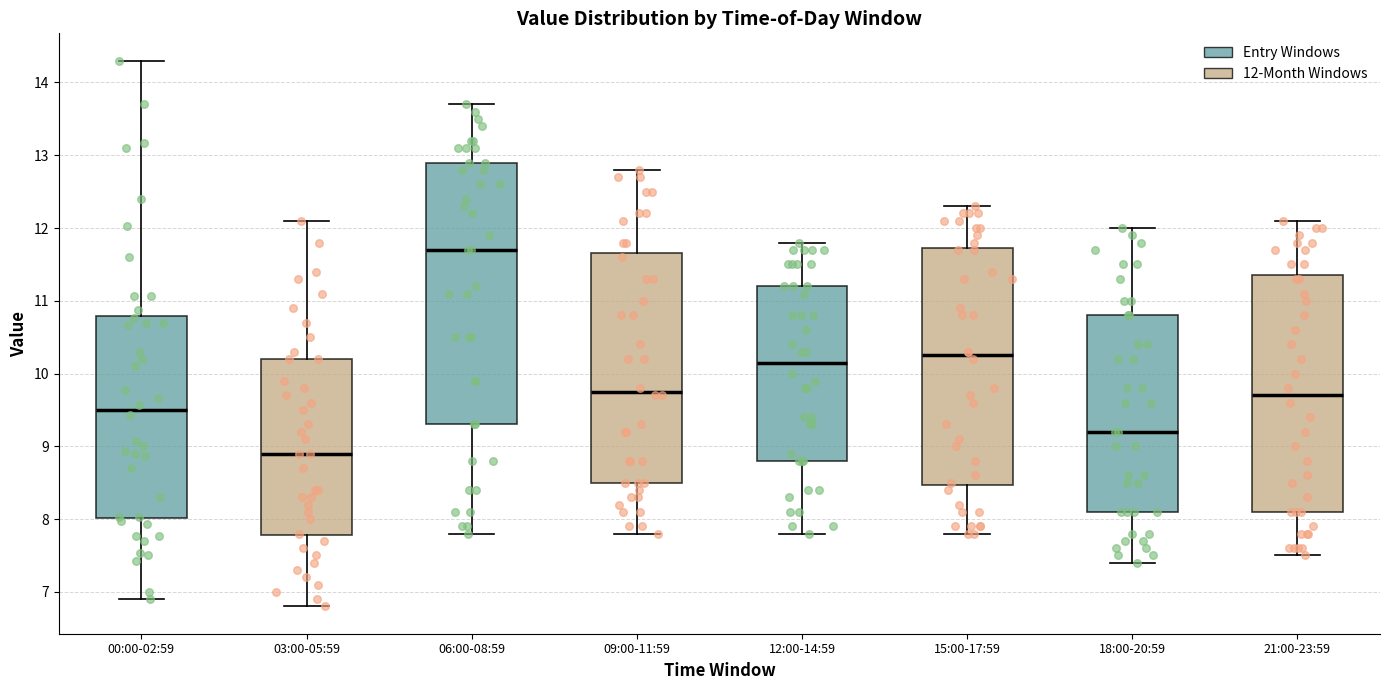

Which box is the tallest, from its lower edge to its upper edge?

06:00-08:59